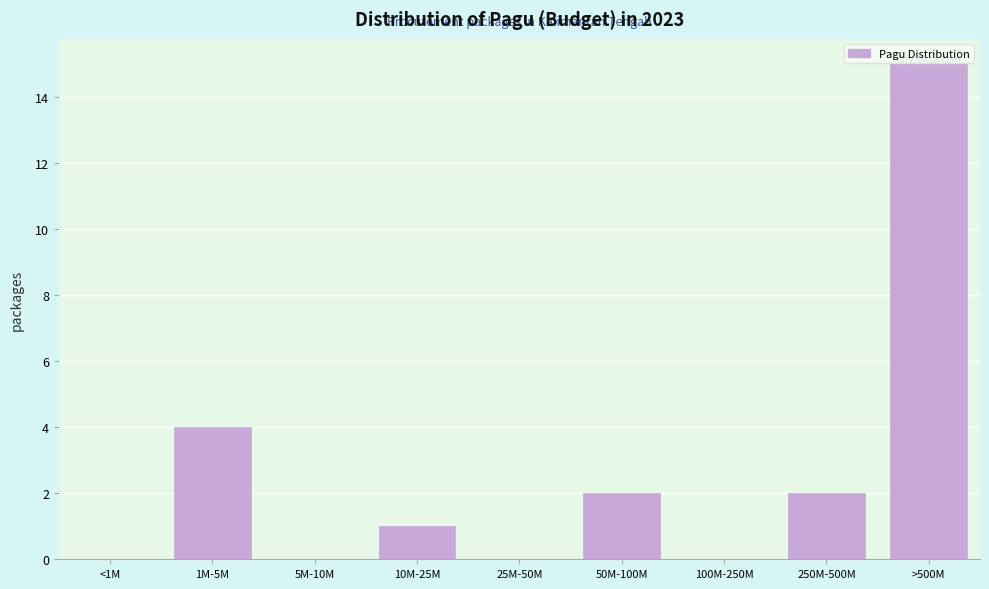

The value at 25M-50M is 7. True or false?

False